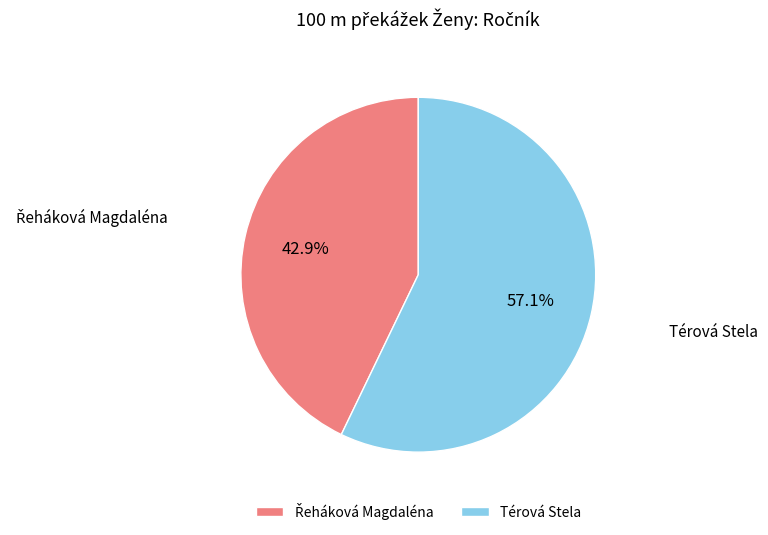

To the nearest percent, what percentage of the pie is Térová Stela?

57%